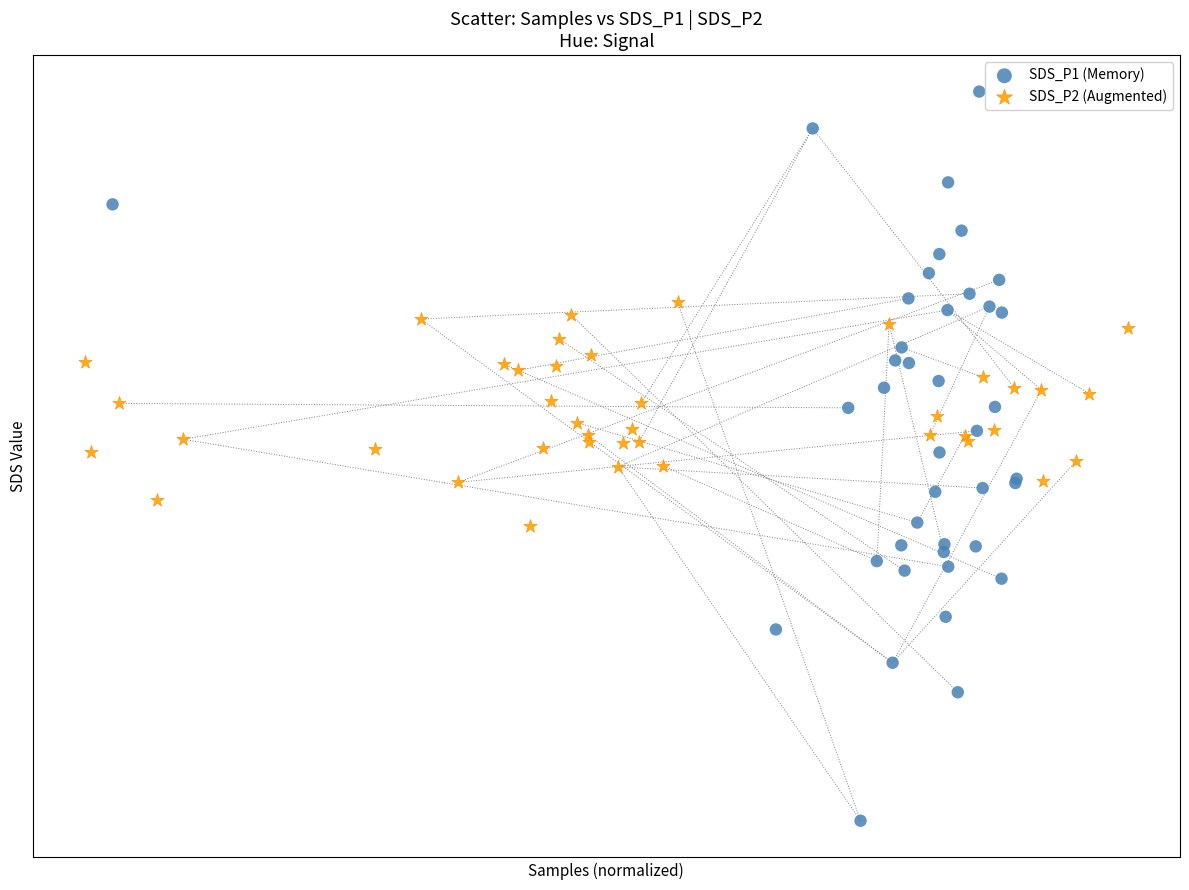

What are all the series names shown in the legend?

SDS_P1 (Memory), SDS_P2 (Augmented)